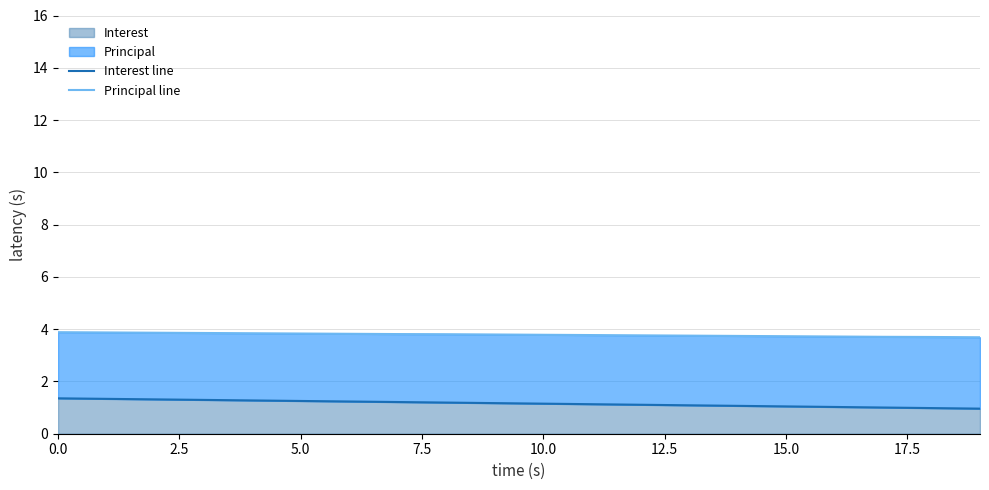

True or false: Interest line and Principal line cross at least once.

False